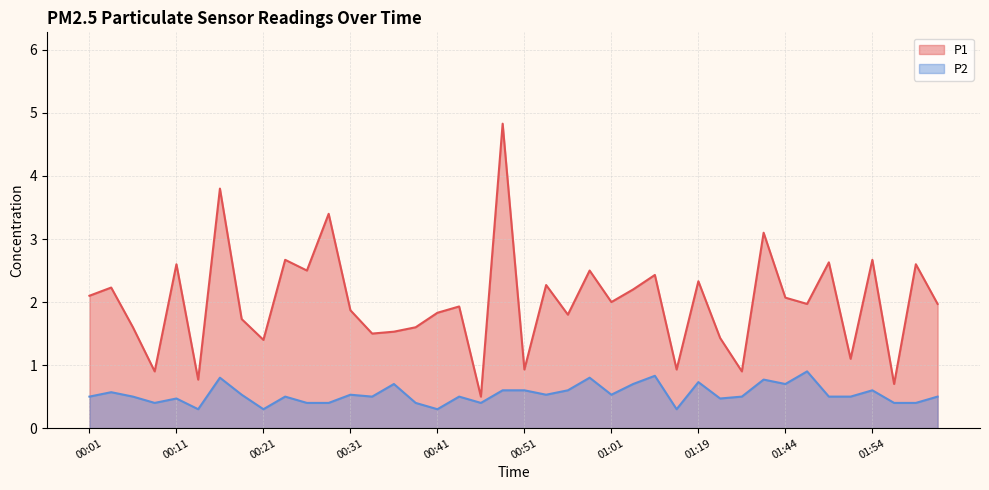

What is the sum of all P1 values?

79.8